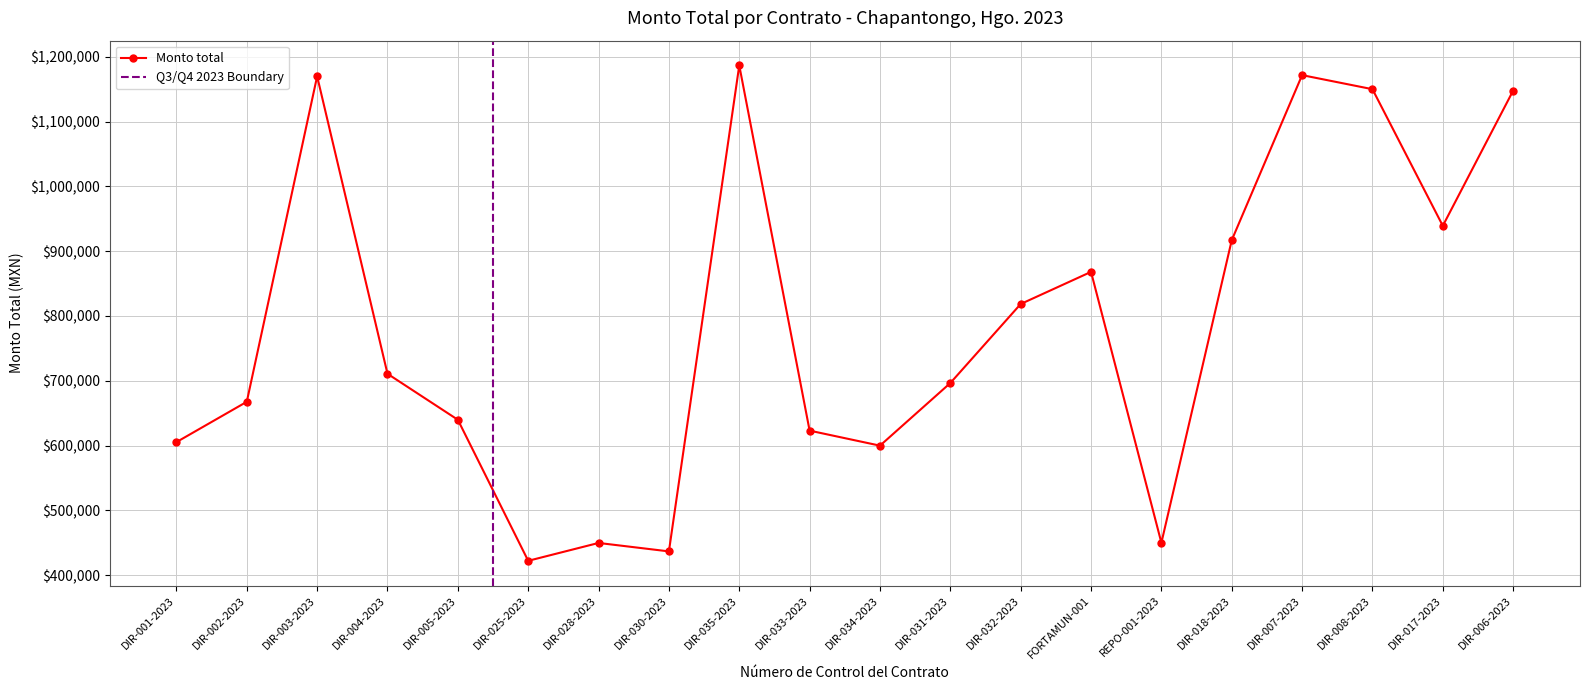

What position from the right is DIR-018-2023?

5